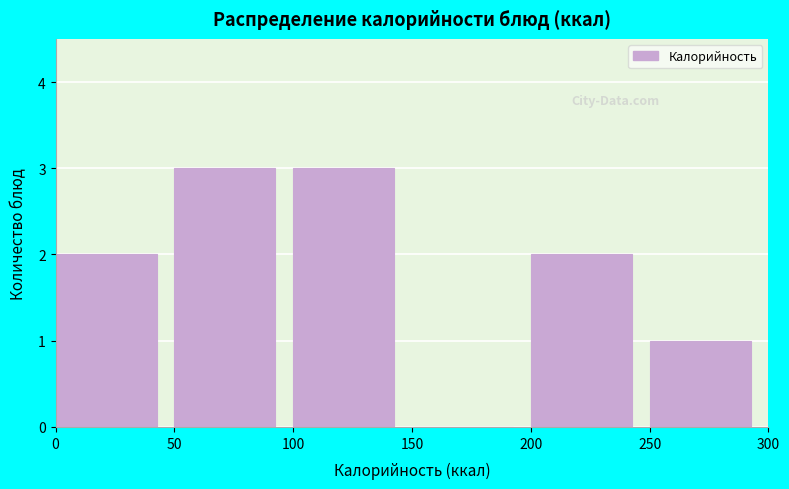

Reading left to right, transcribe this chart: for each bar, give the range it covers on the x-axis and its height. The values are not printed on the chart, so give them approximately, as read against the axis.

0 to 50: 2
50 to 100: 3
100 to 150: 3
150 to 200: 0
200 to 250: 2
250 to 300: 1